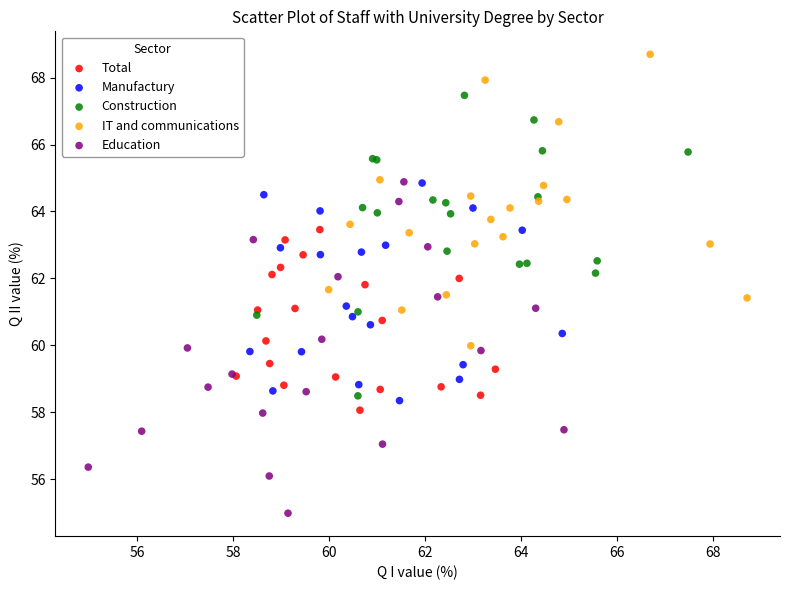

Which series contains the lowest Y value?

Education